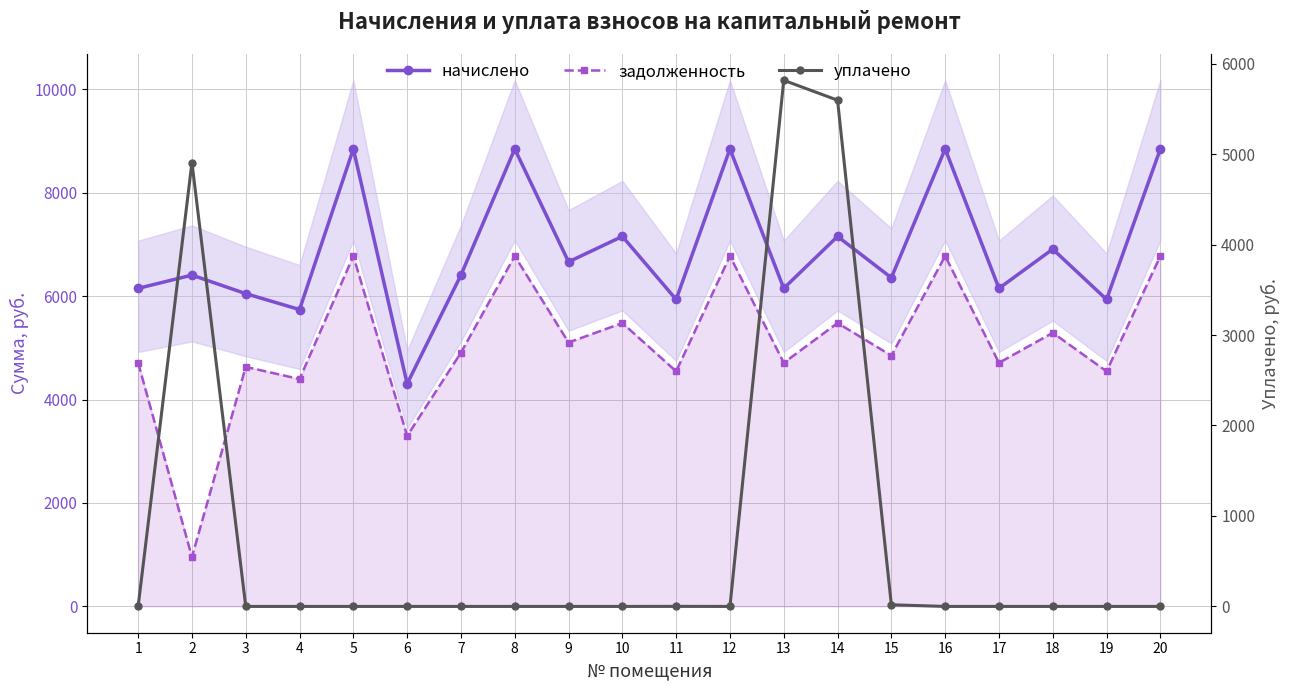

Rank the series at 8 from lowest to highest value.

уплачено, задолженность, начислено